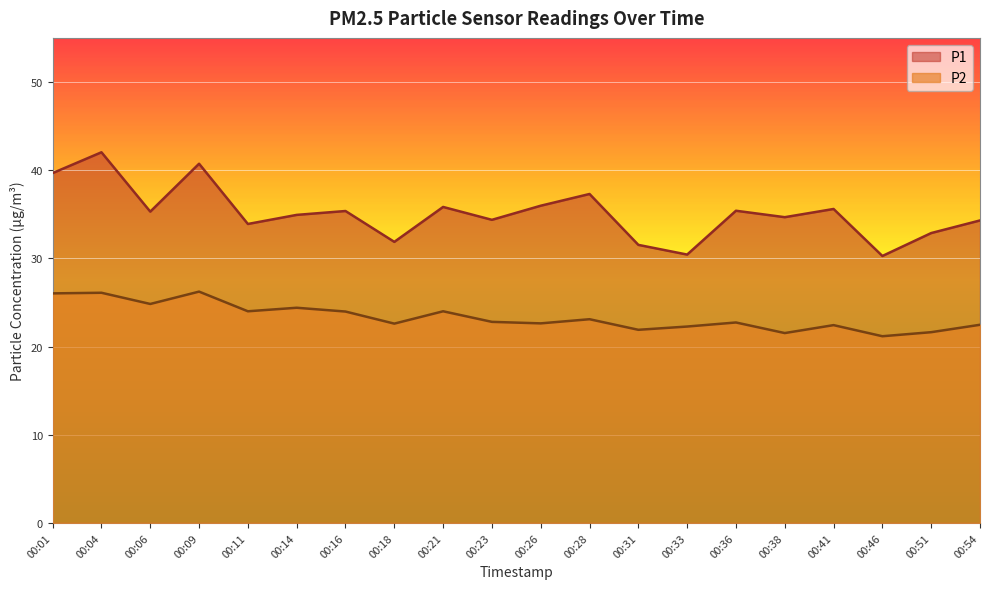

Between 00:09 and 00:16, which is larger?

00:09